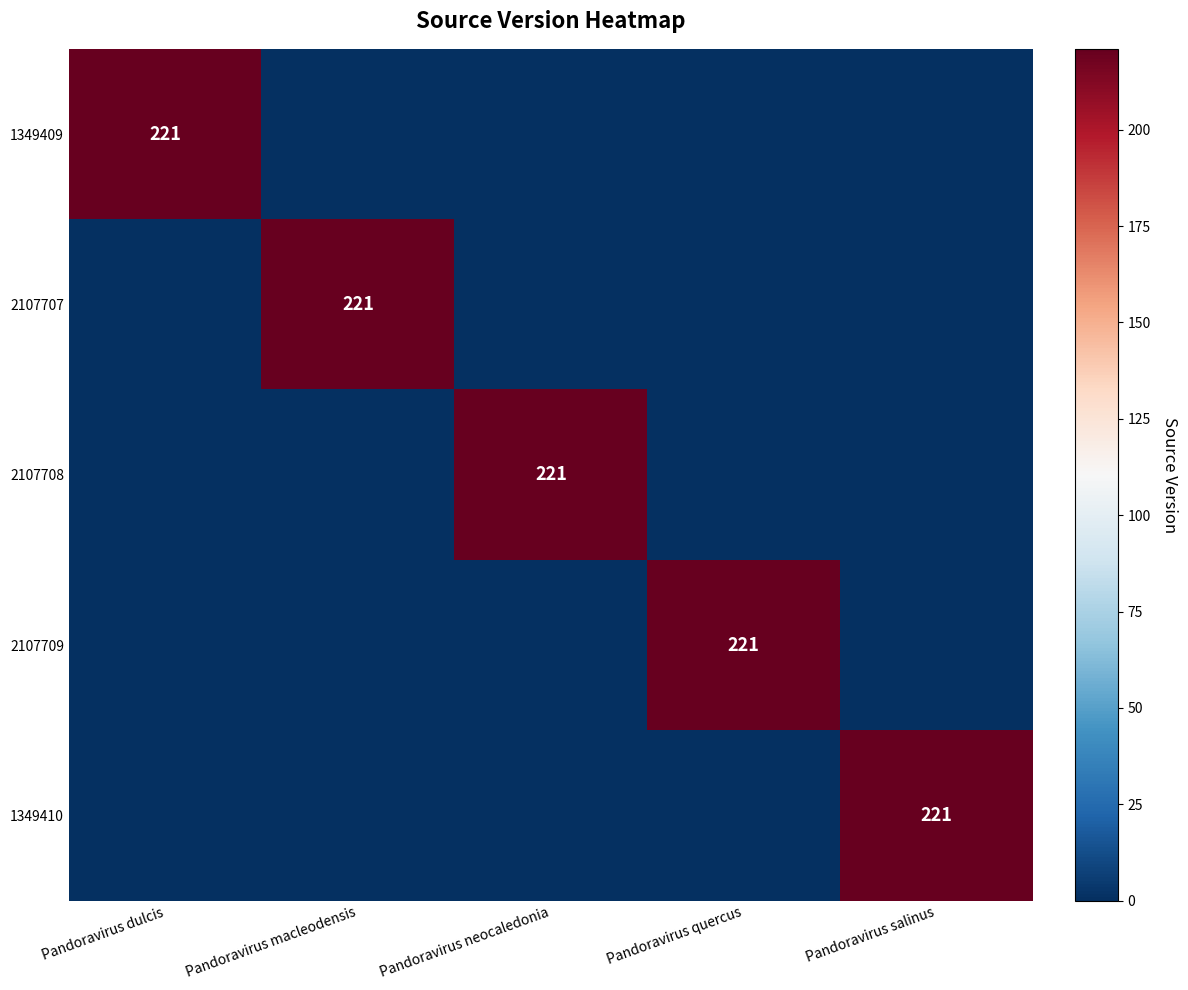

The 2107709 series shows 221 at Pandoravirus quercus. True or false?

True